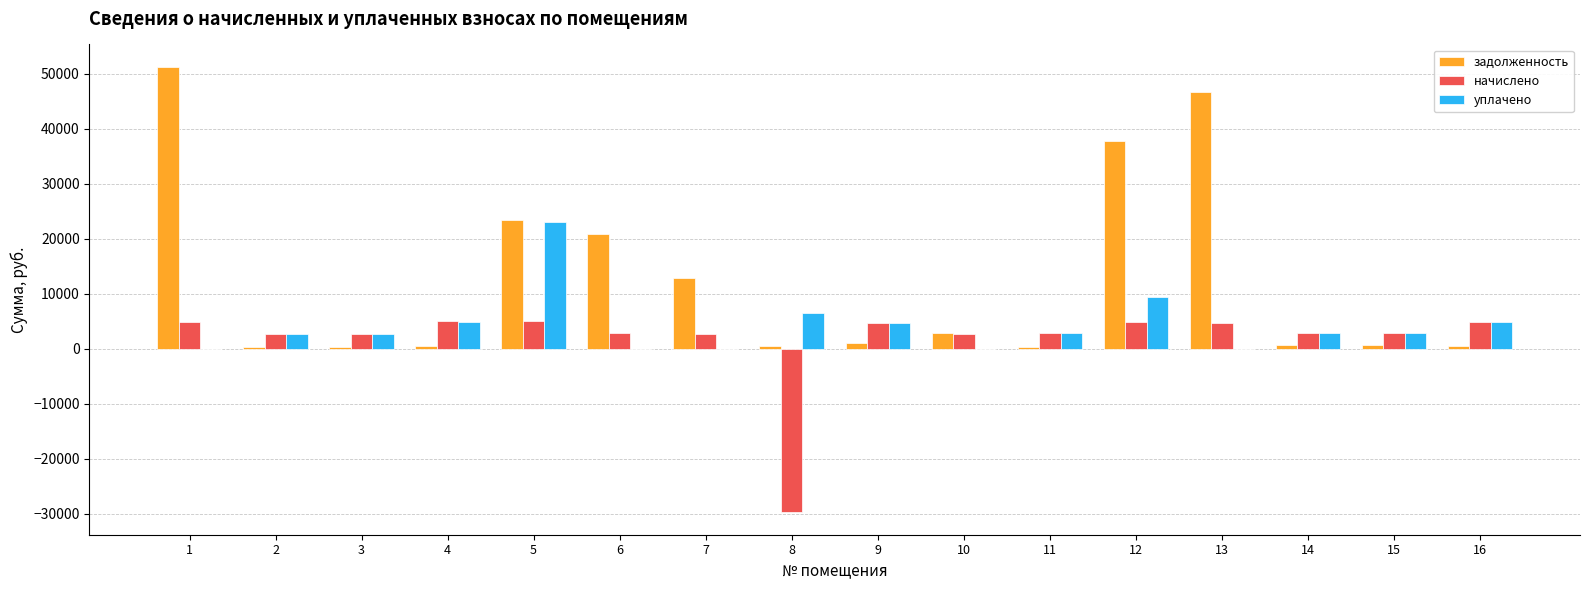

What is the total value across all series at 5?

51482.0